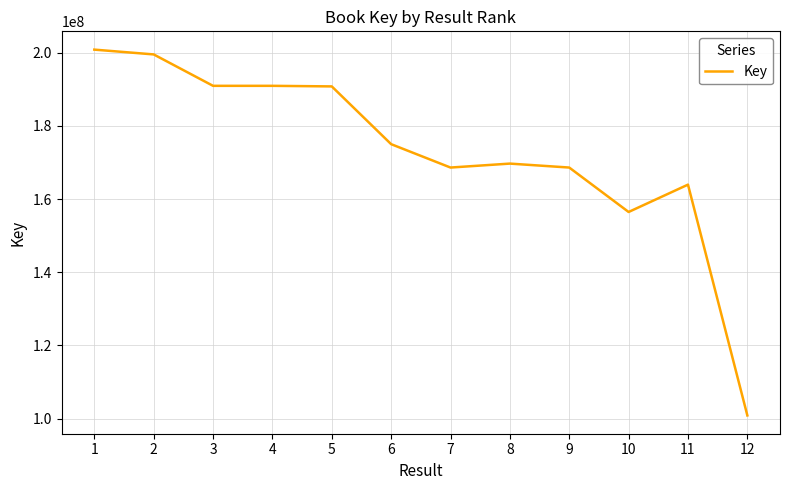

At which category does the chart reach its minimum across all series?

12